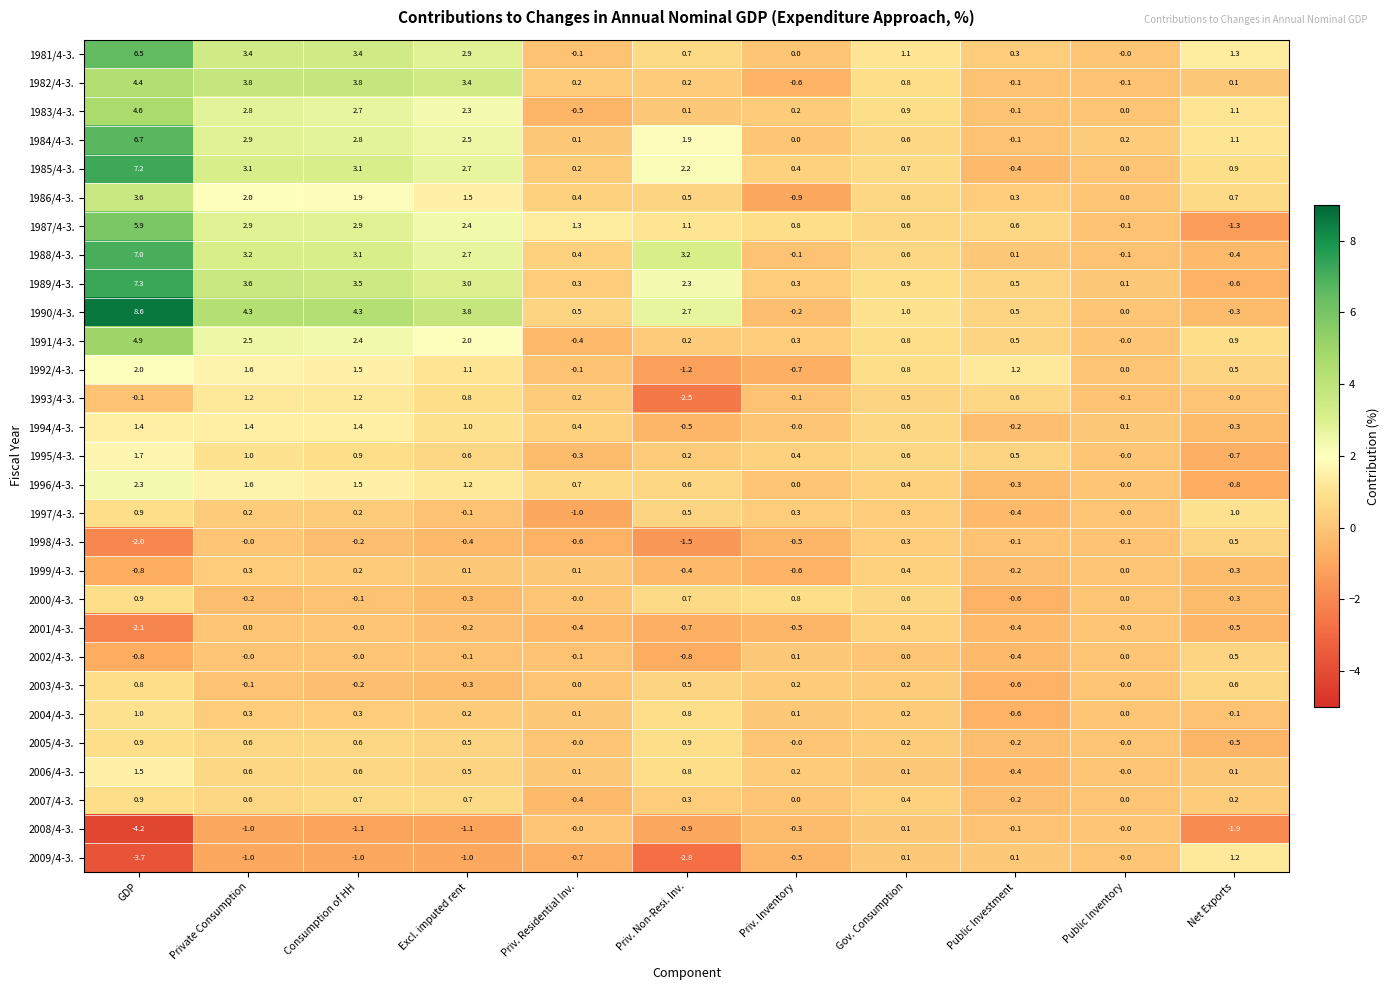

The 1984/4-3. series shows 2.4 at Priv. Inventory. True or false?

False